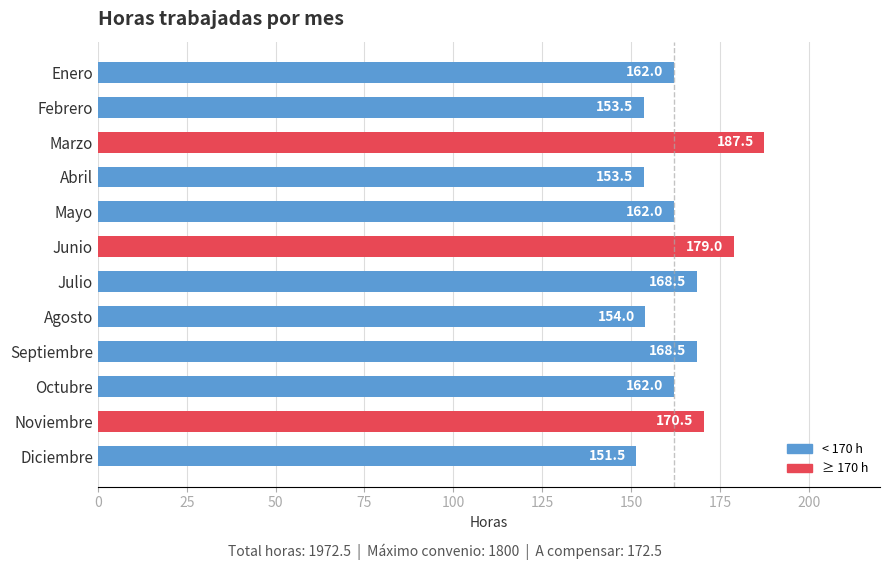

Reading bottom to top, list all the values displayed in this chart.

151.5	170.5	162.0	168.5	154.0	168.5	179.0	162.0	153.5	187.5	153.5	162.0